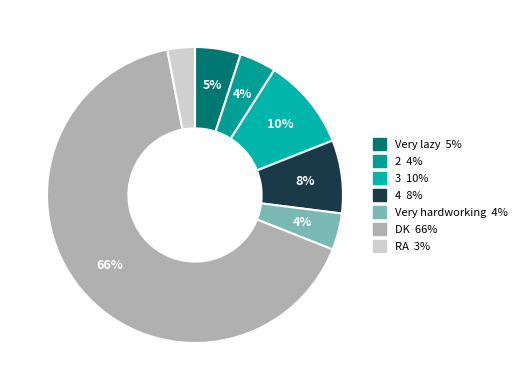

How many slices are in this pie chart?

7